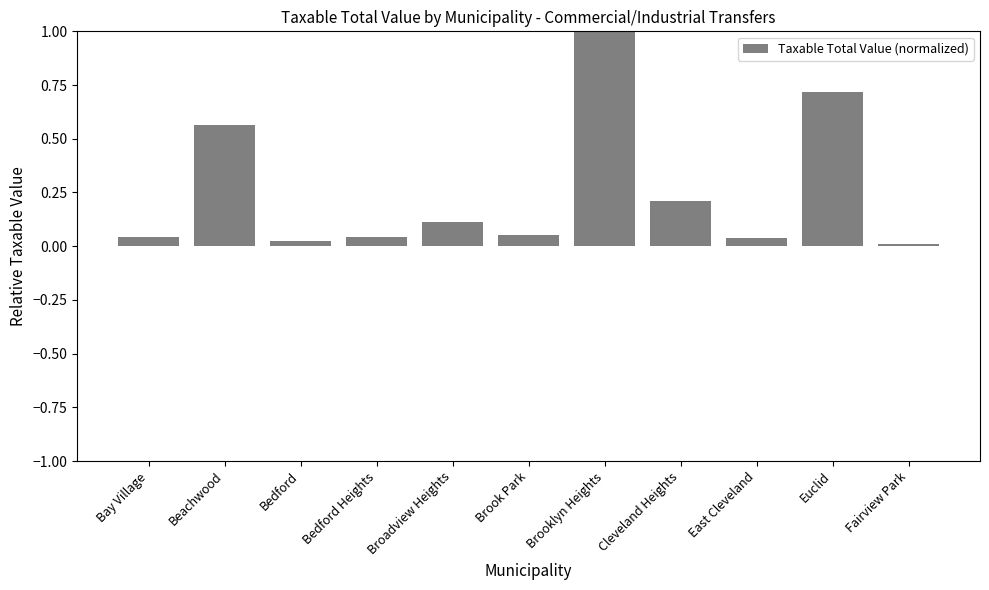

Does the chart contain any negative values?

No